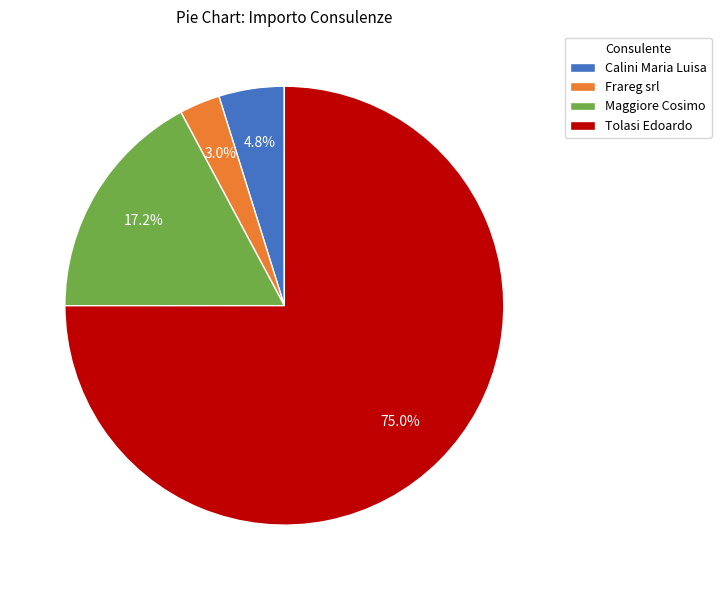

To the nearest percent, what is the difference between the Maggiore Cosimo and Frareg srl slice percentages?

14%